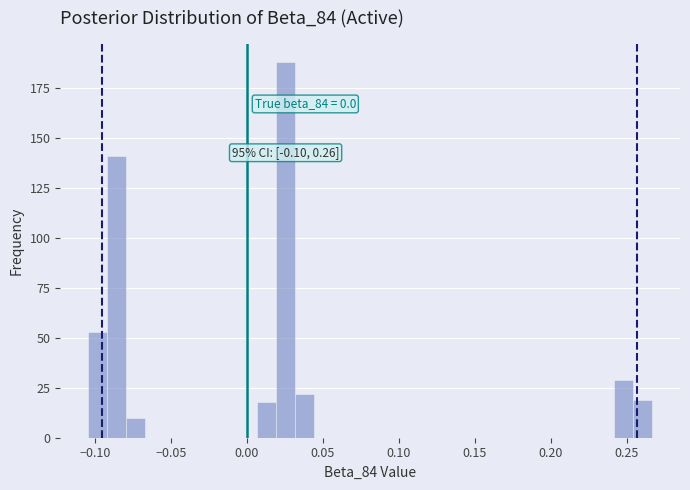

Around what value on the x-axis is the tallest bar? Give the approximate position of its centre, as read against the axis.

0.025